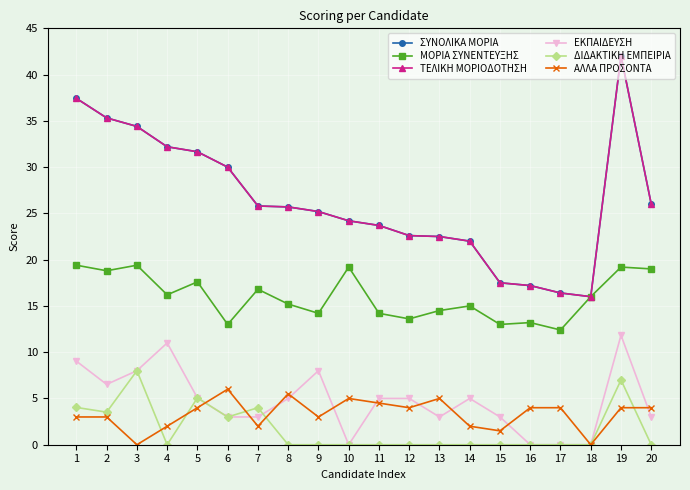

At which label does ΕΚΠΑΙΔΕΥΣΗ first exceed 5?

1